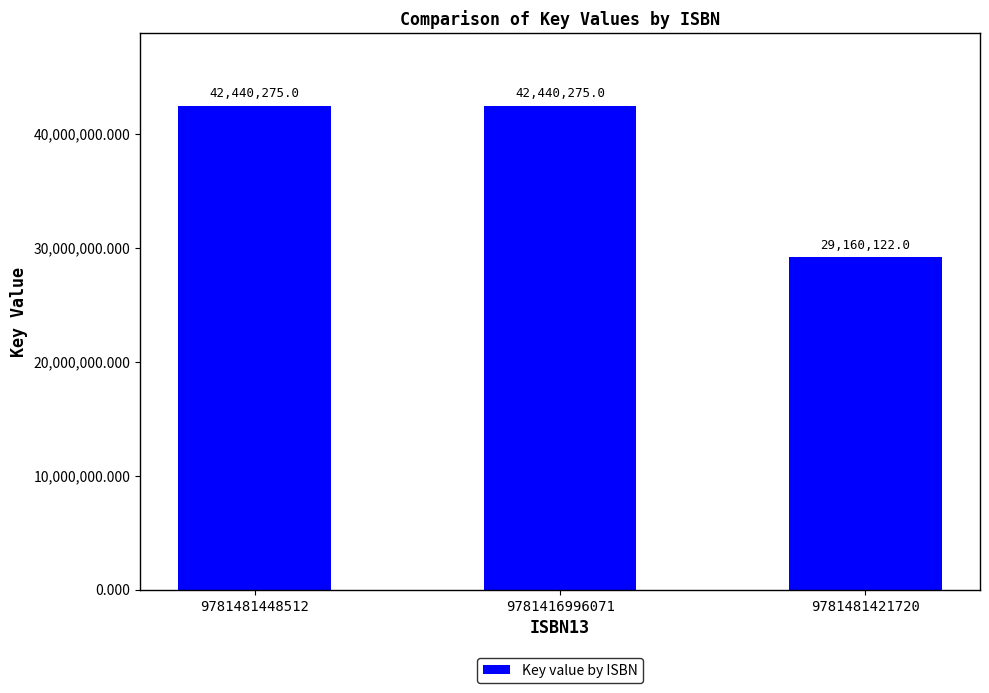

What is the label of the 1st bar from the right?

9781481421720